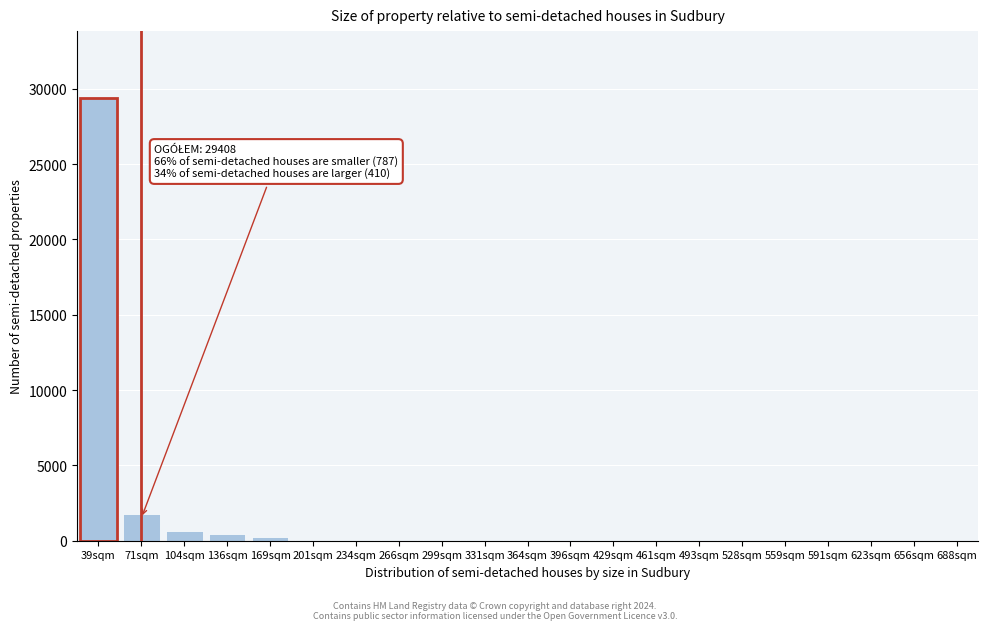

Which label corresponds to the largest value in the chart?

39sqm